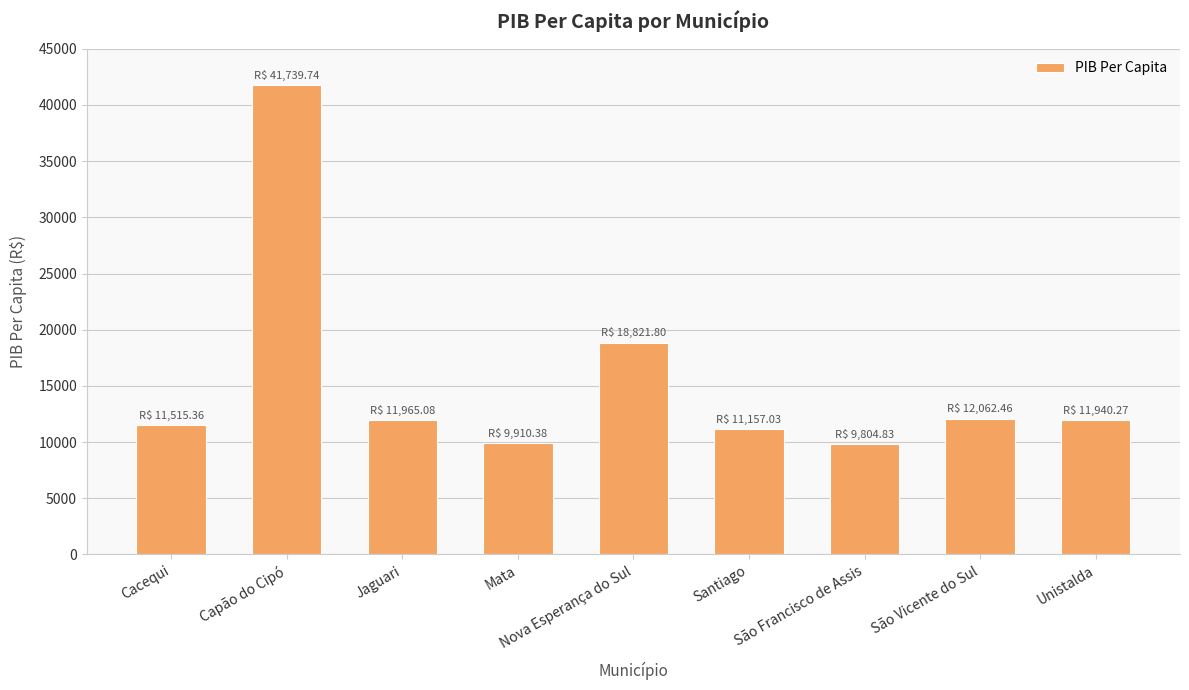

Read the value at Santiago.

11157.0